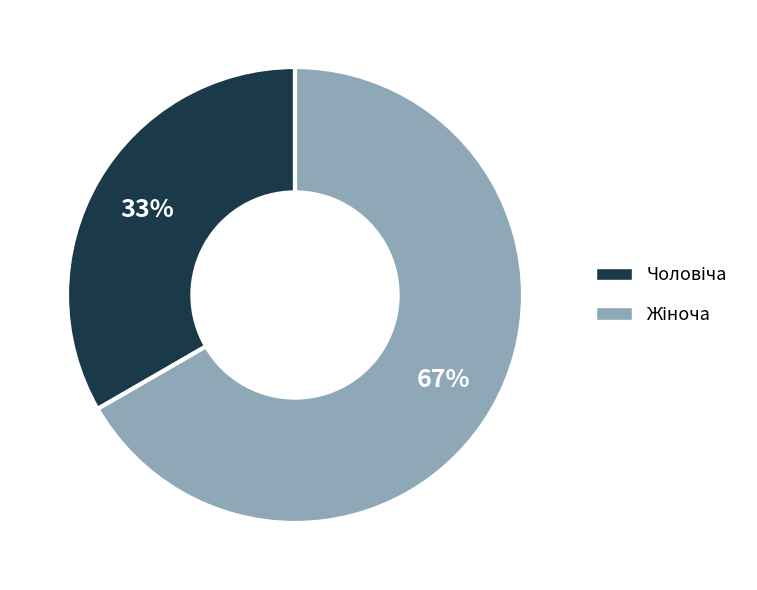

Is there any slice that represents more than half of the pie?

Yes